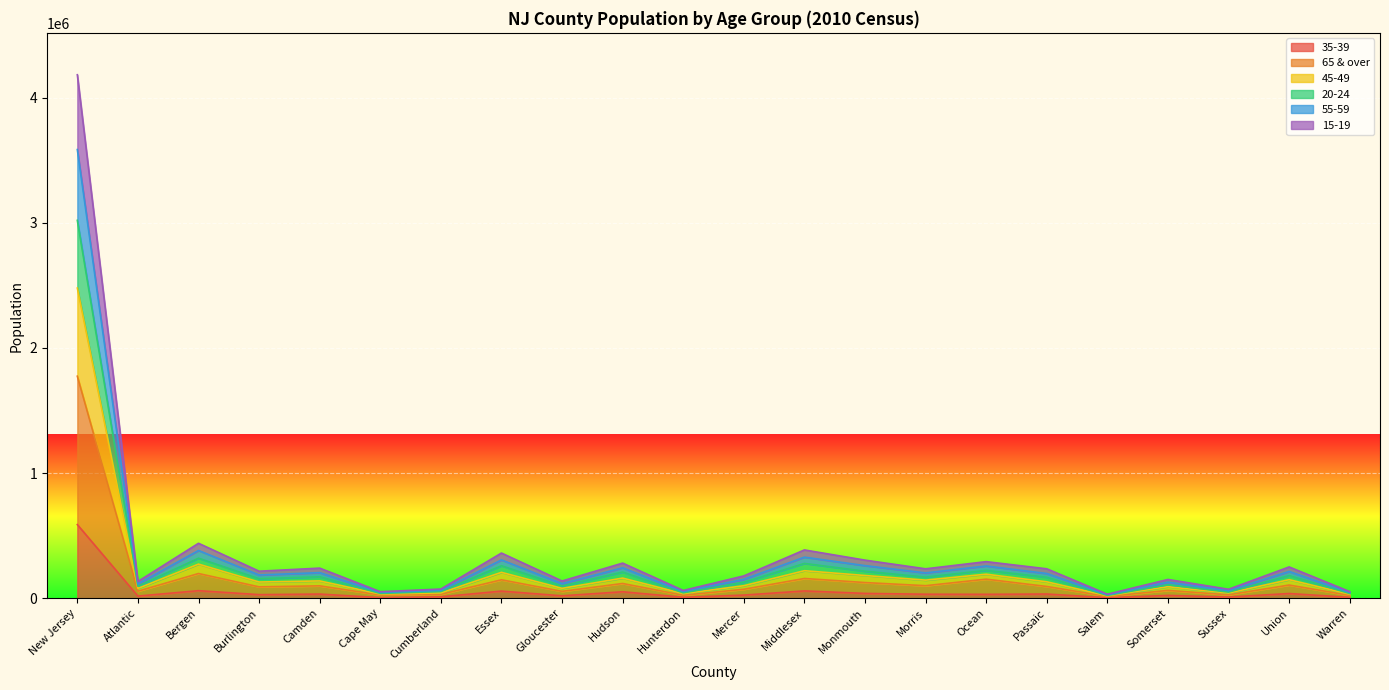

At which category is the sum across all series the highest?

New Jersey